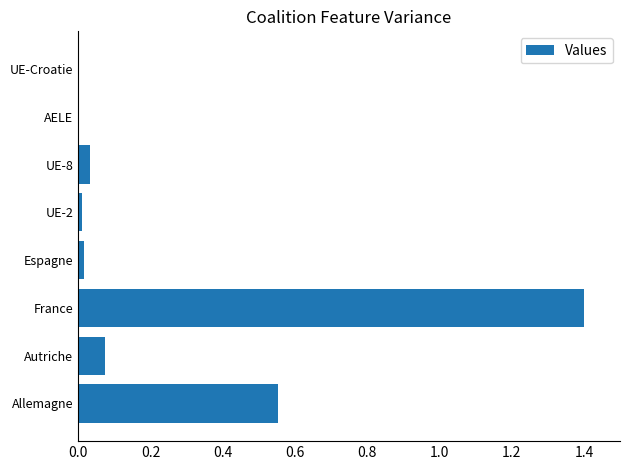

What is the maximum value shown in the chart?

1.4